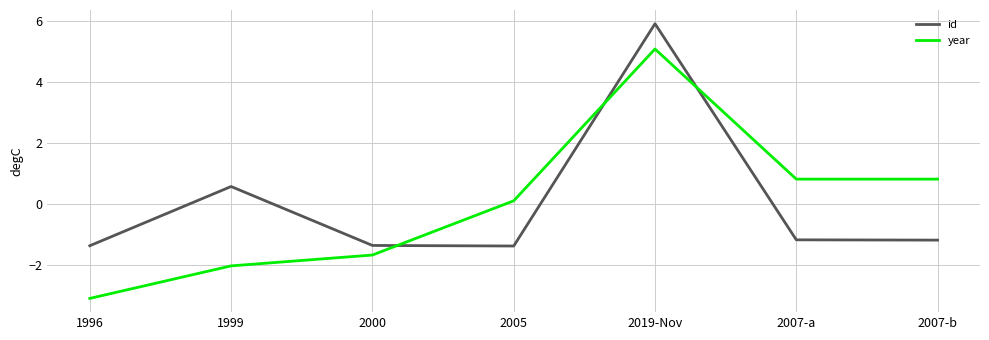

After their last crossing, which series has the higher values: year or id?

year